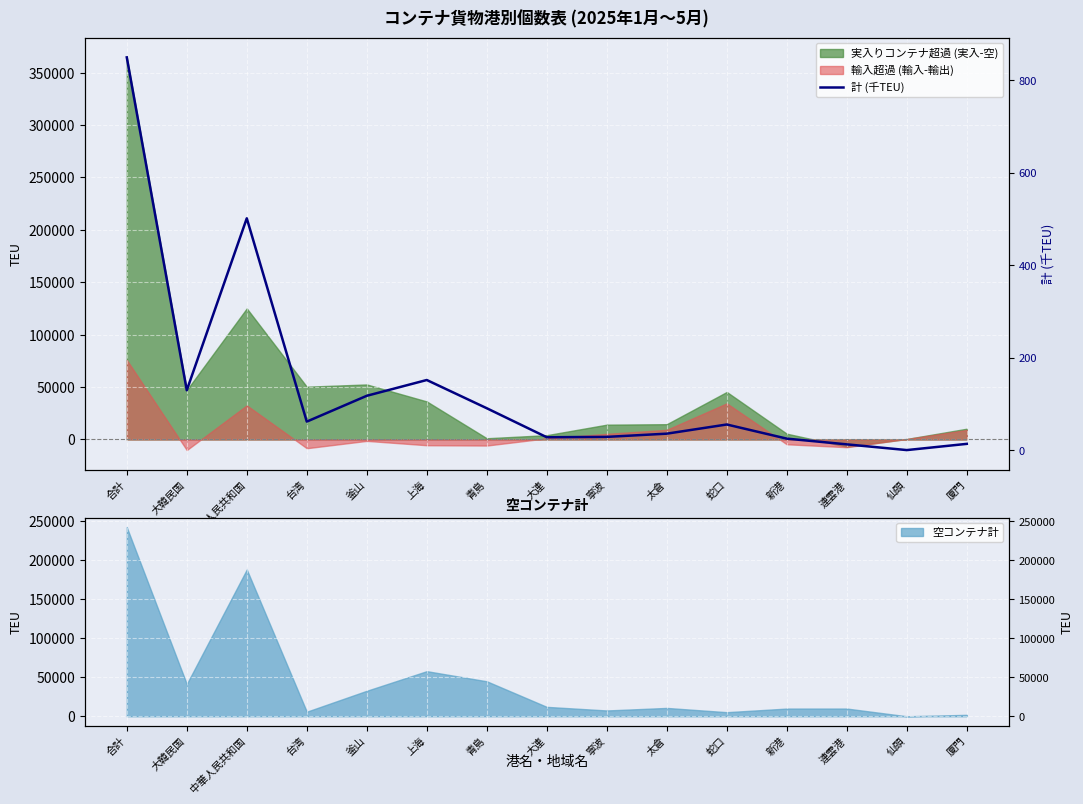

How many points are lower than both their immediate neighbors (excluding endpoints)?

4